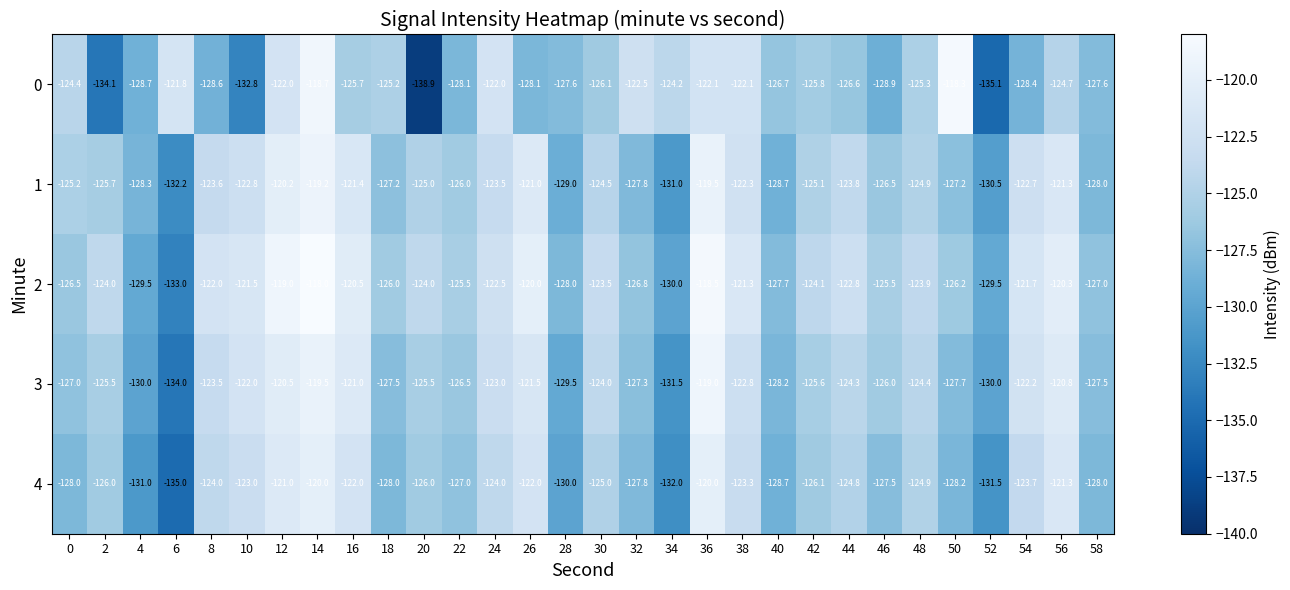

Is it true that 1 equals -128.3 at 4?

True